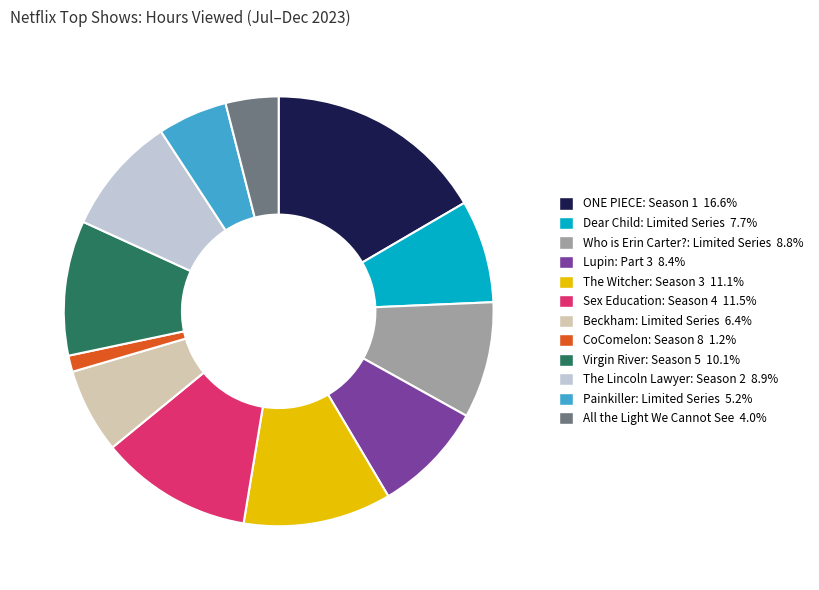

What is the ratio of the value at Beckham: Limited Series to the value at The Witcher: Season 3?

0.6